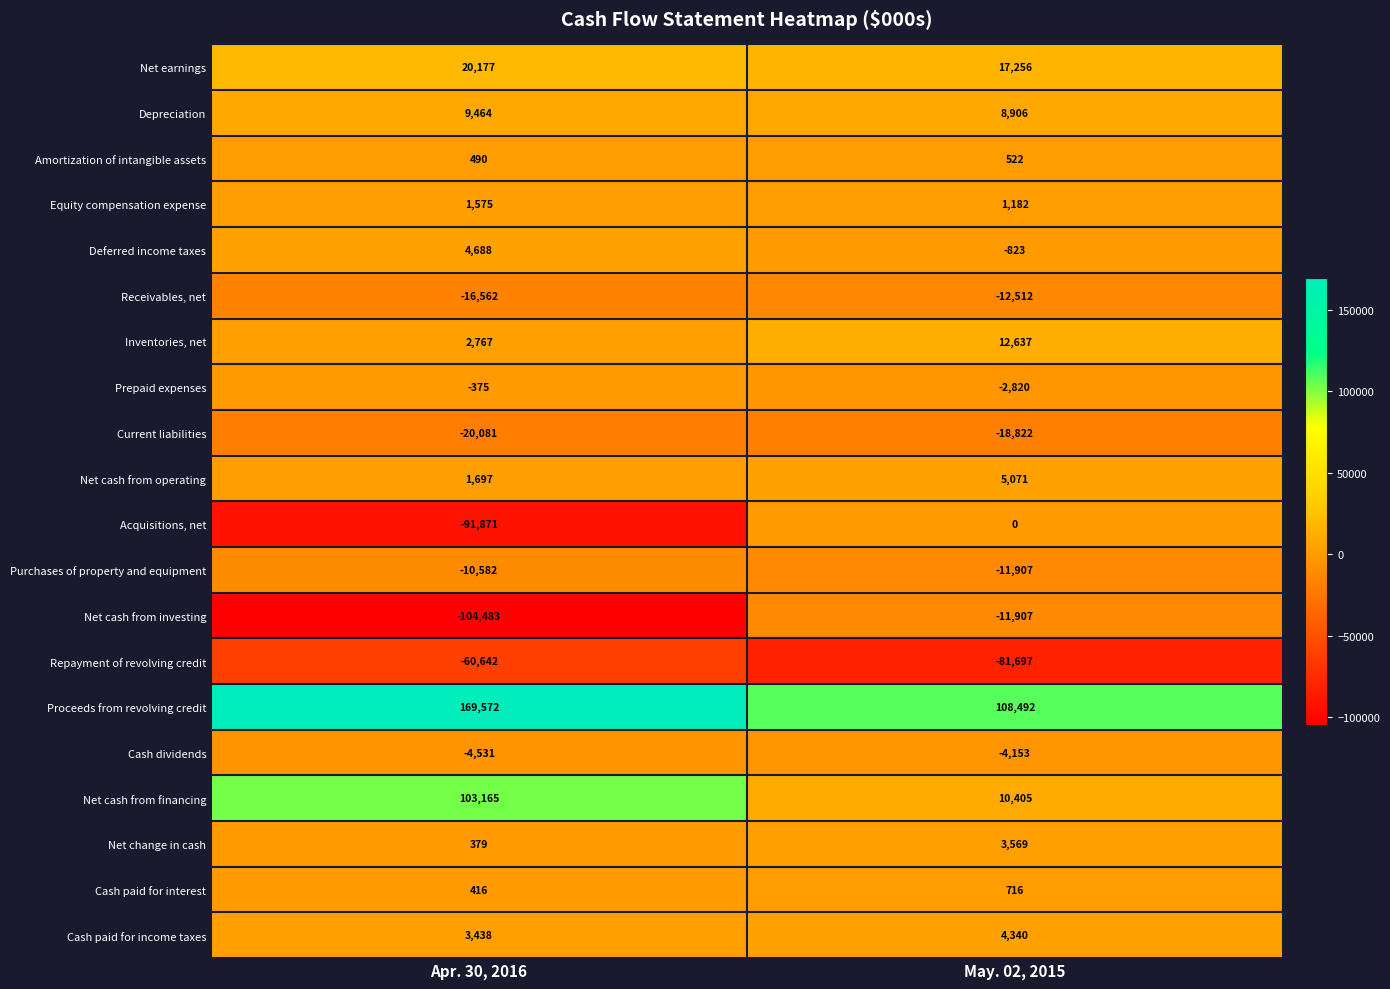

What is the total value across all series at May. 02, 2015?

28455